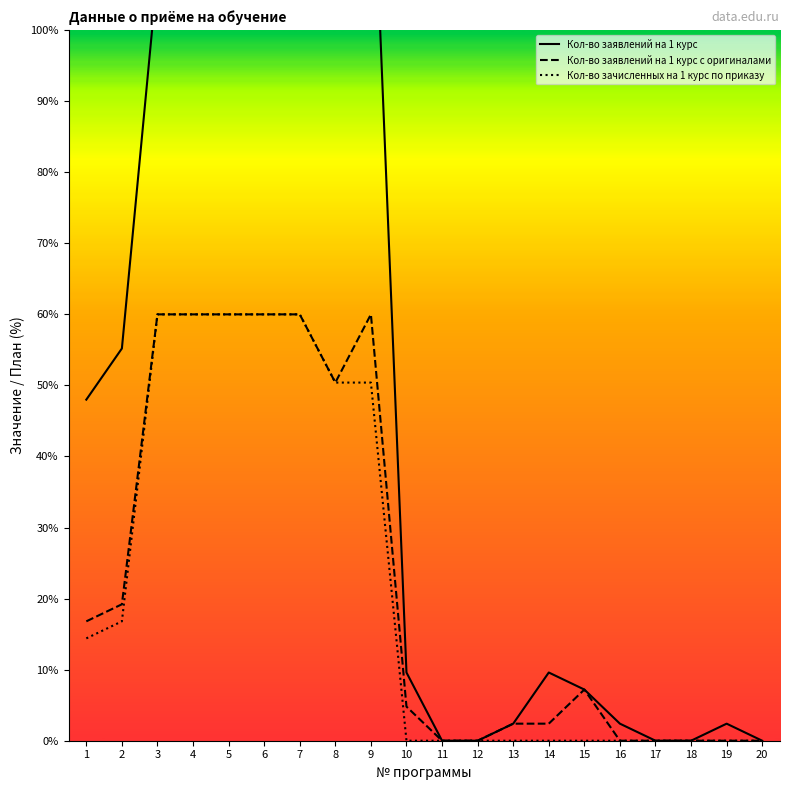

Reading left to right, list all the values displayed in this chart.

Кол-во заявлений на 1 курс: 48.0	55.2	108.0	117.6	141.6	129.6	160.8	134.4	132.0	9.6	0.0	0.0	2.4	9.6	7.2	2.4	0.0	0.0	2.4	0.0
Кол-во заявлений на 1 курс с оригиналами: 16.8	19.2	60.0	60.0	60.0	60.0	60.0	50.4	60.0	4.8	0.0	0.0	2.4	2.4	7.2	0.0	0.0	0.0	0.0	0.0
Кол-во зачисленных на 1 курс по приказу: 14.4	16.8	60.0	60.0	60.0	60.0	60.0	50.4	50.4	0.0	0.0	0.0	0.0	0.0	0.0	0.0	0.0	0.0	0.0	0.0